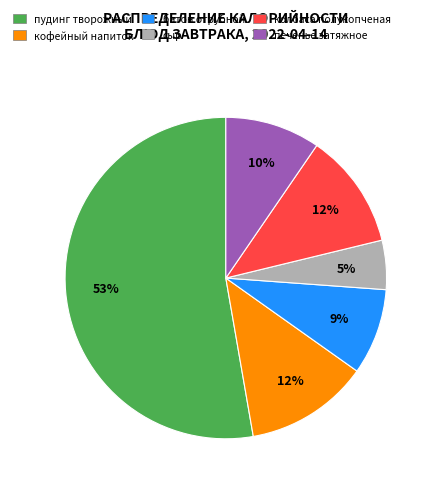

How many slices are in this pie chart?

6